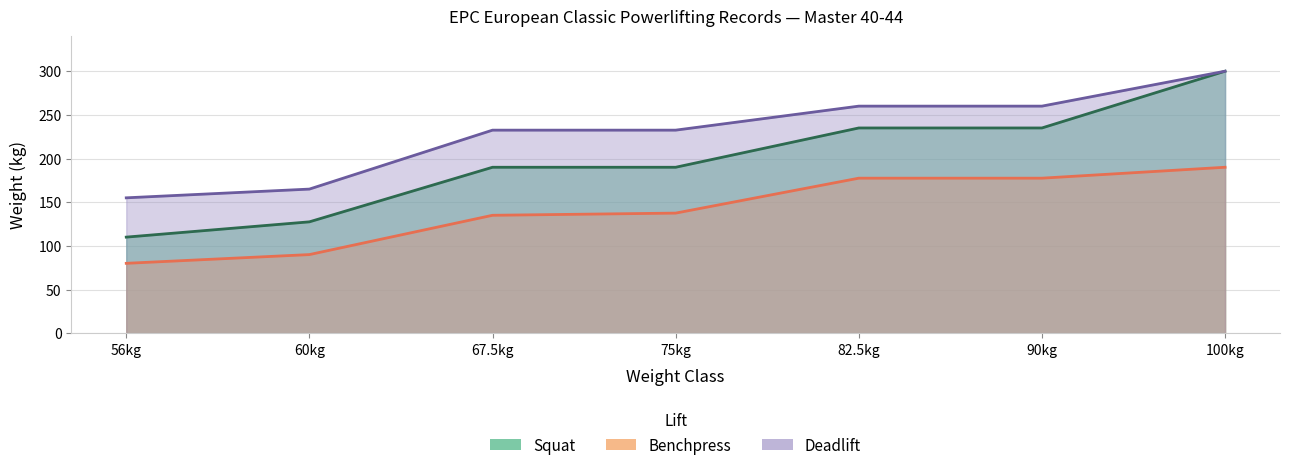

At how many categories does at least one series exceed 174?

5